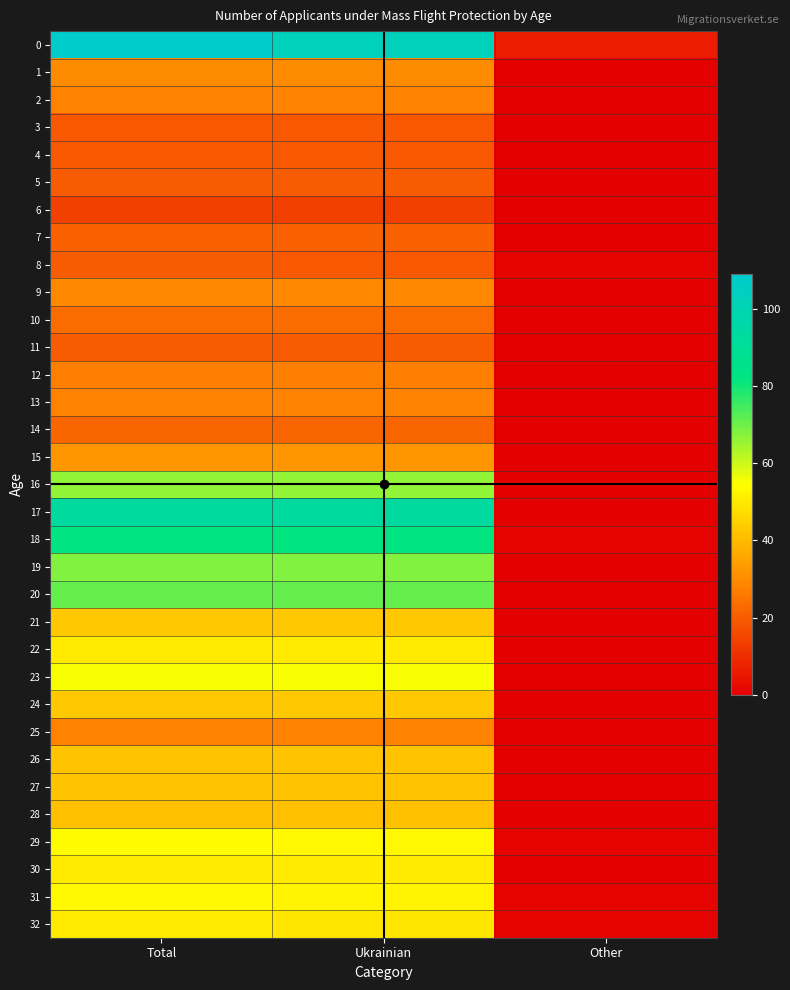

What is the total value across all series at Total?

1393